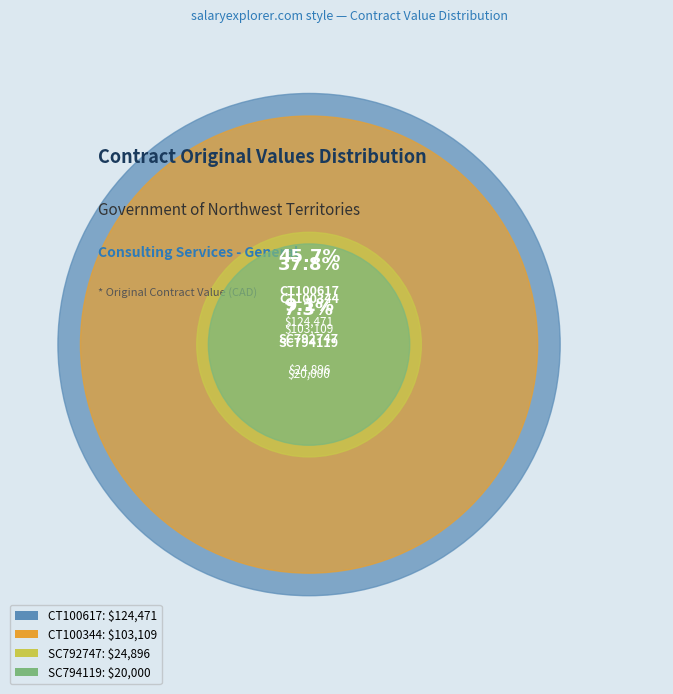

What is the ratio of the value at SC794119 to the value at CT100344?

0.2